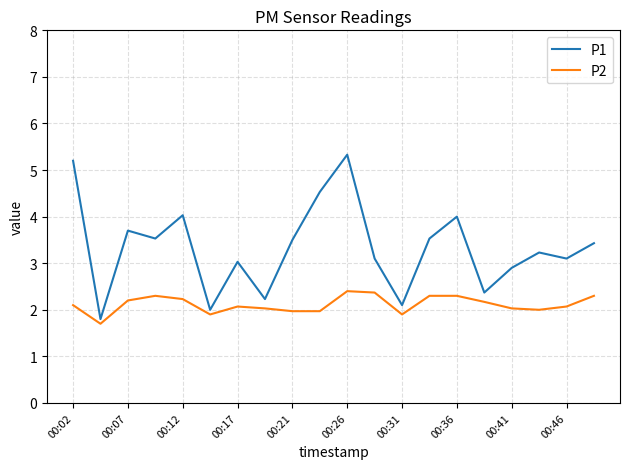

Which series has the largest total across all categories?

P1